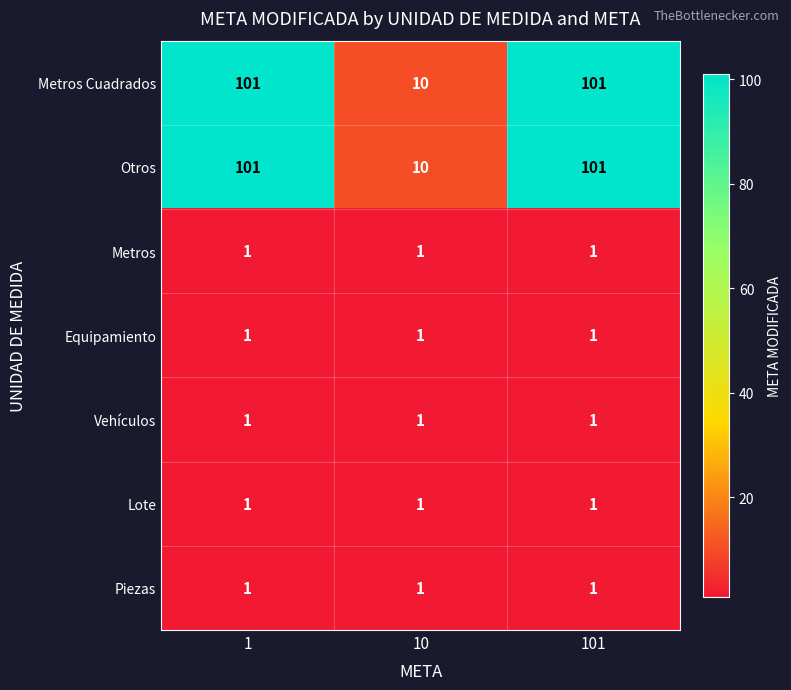

What is the maximum value shown in the chart?

101